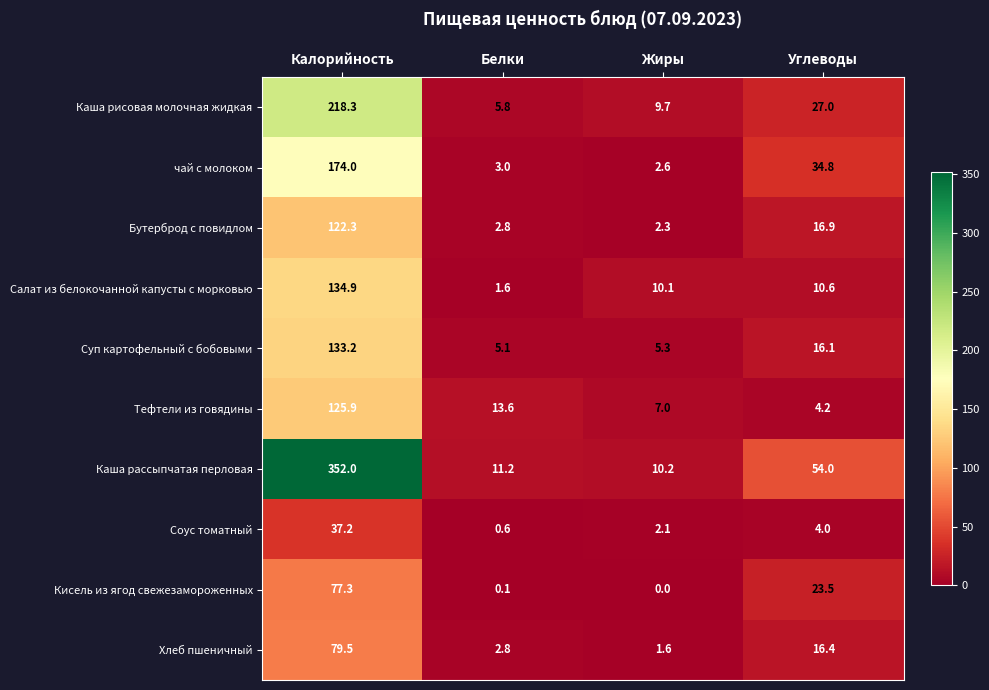

Is it true that Салат из белокочанной капусты с морковью equals 10.1 at Жиры?

True